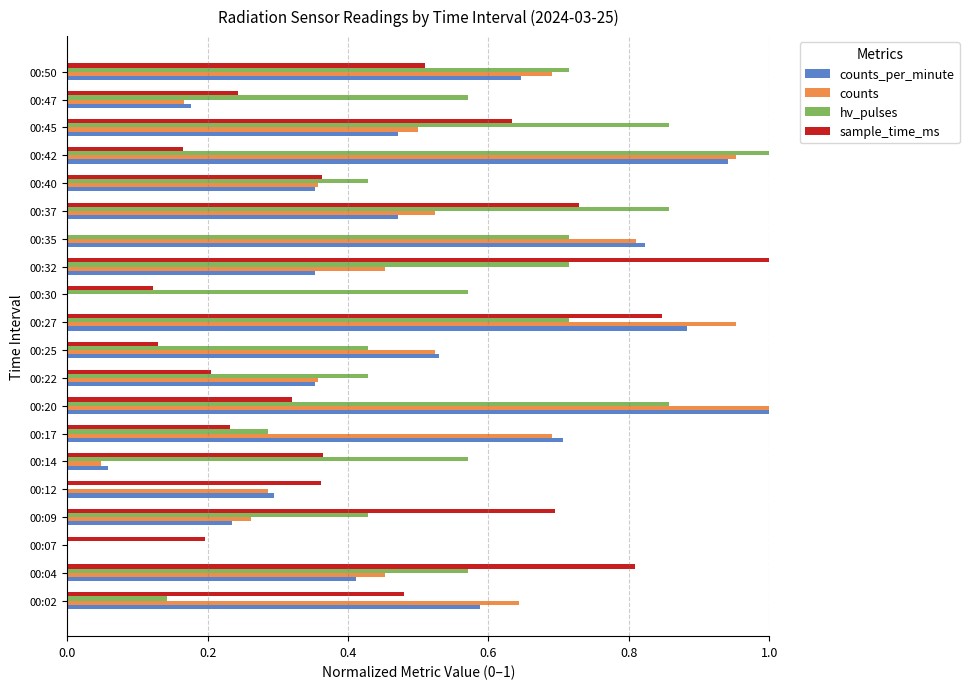

Which category has the highest value in the sample_time_ms series?

00:32